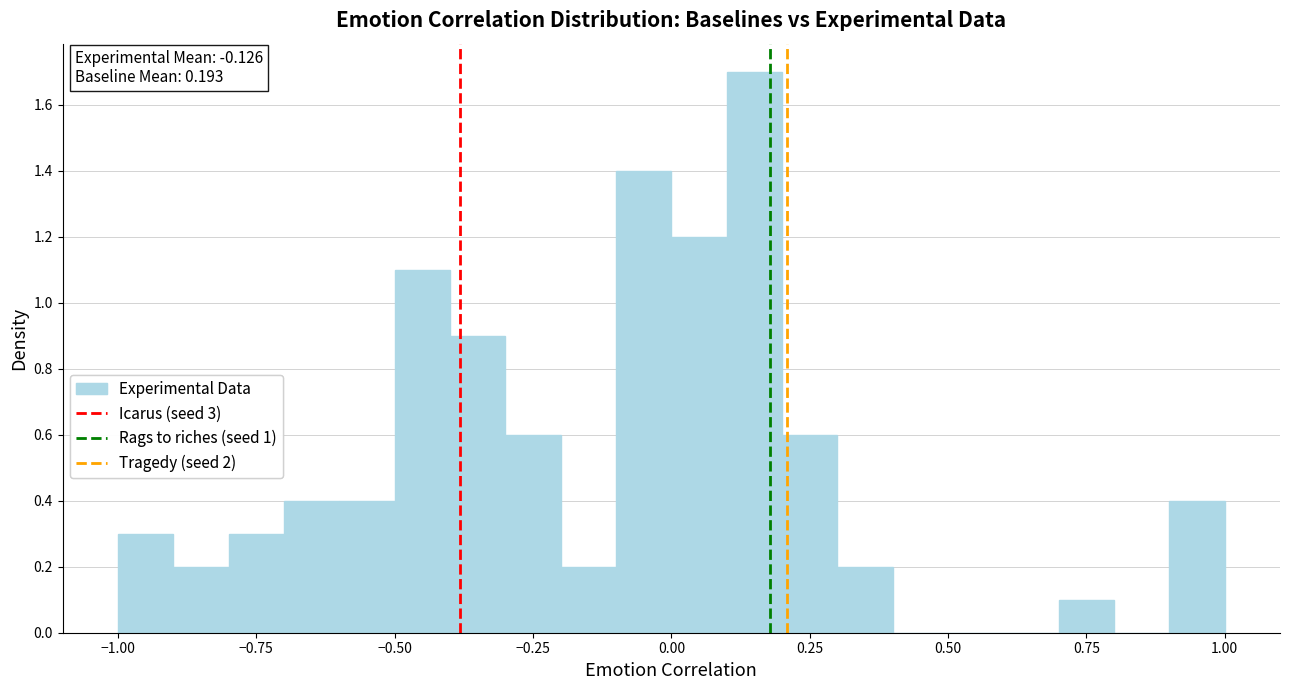

Around what value on the x-axis is the tallest bar? Give the approximate position of its centre, as read against the axis.

0.15